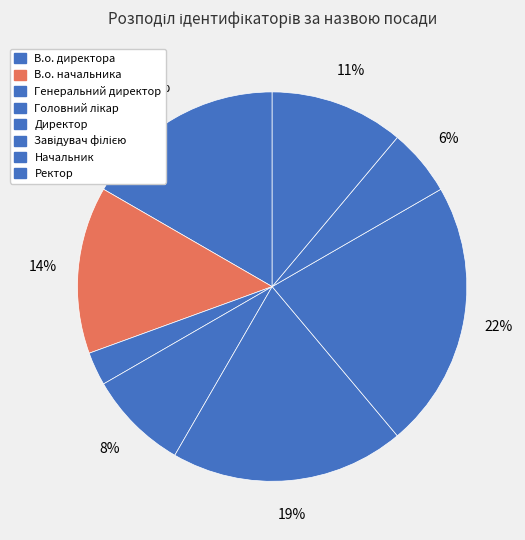

How many slices are in this pie chart?

8